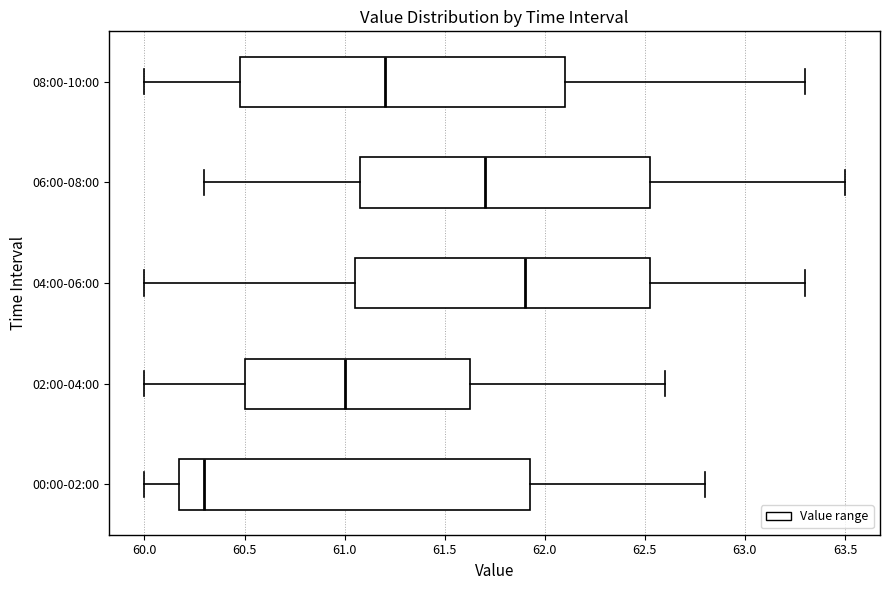

Where does the median line of the box for 00:00-02:00 sit on the x-axis? The values are not printed on the chart, so give them approximately, as read against the axis.

60.30